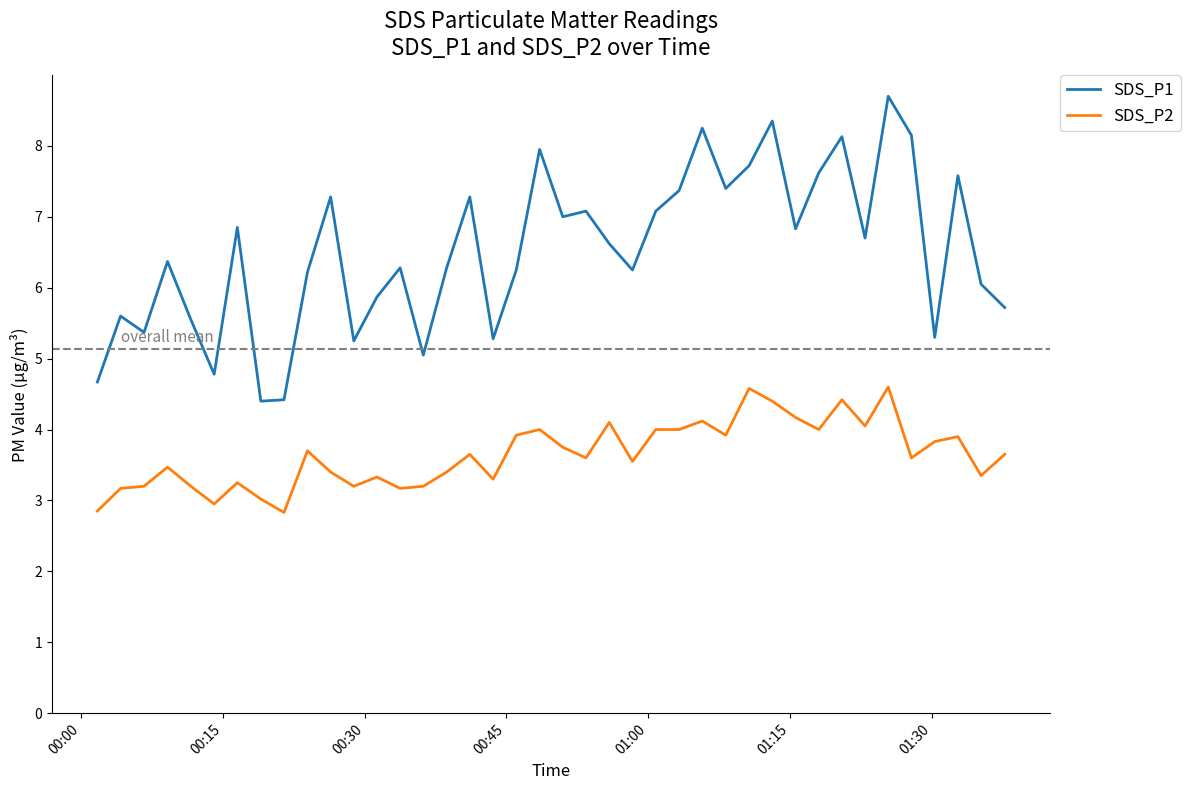

List the series in order of their peak value, highest first.

SDS_P1, SDS_P2